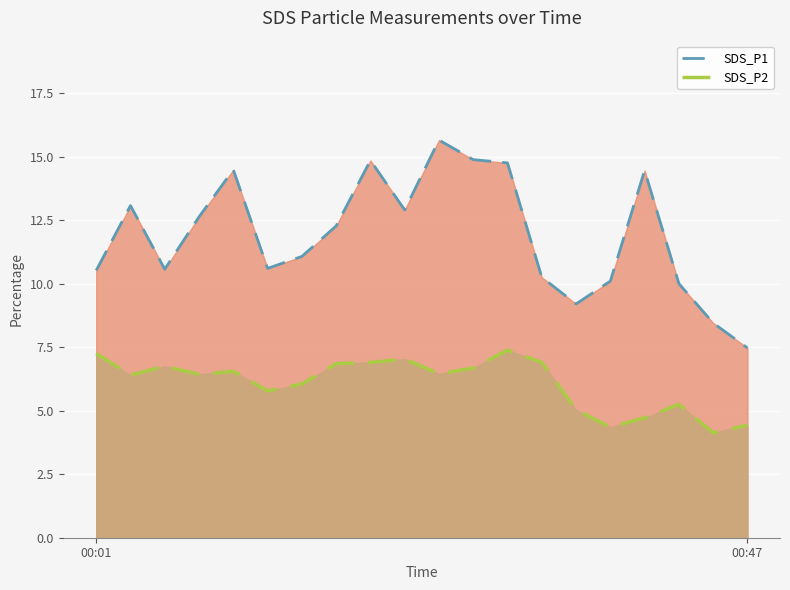

Rank the series by their average value, from lowest to highest.

SDS_P2, SDS_P1